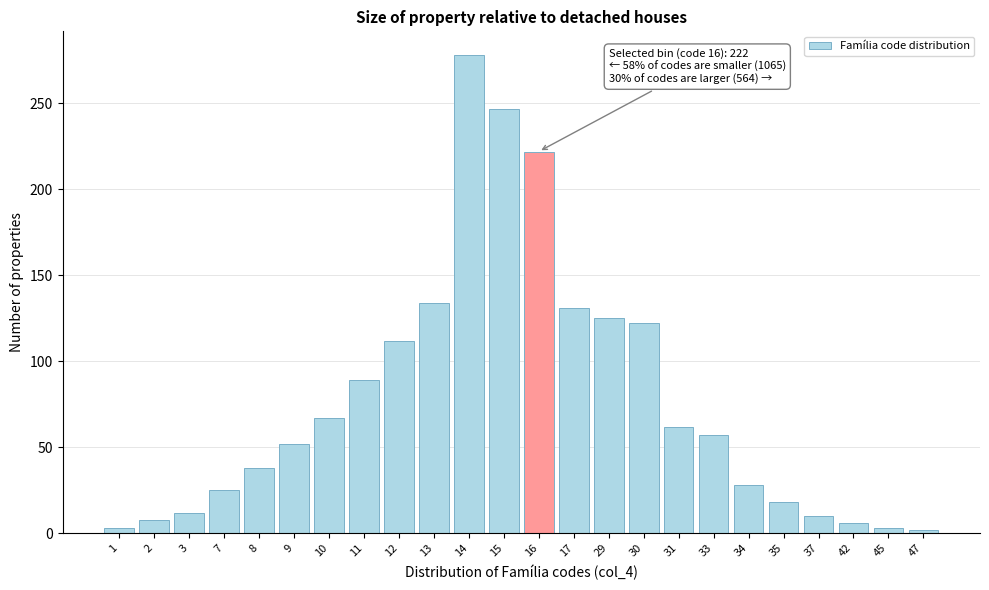

At which category does the chart reach its peak across all series?

14